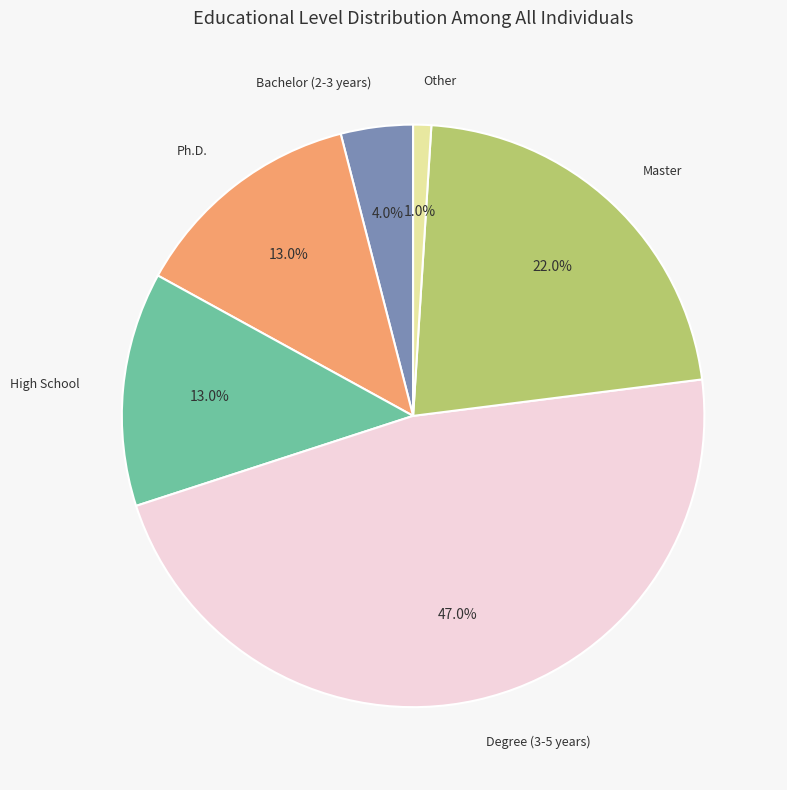

Combined, do Degree (3-5 years) and Other account for over 50%?

No